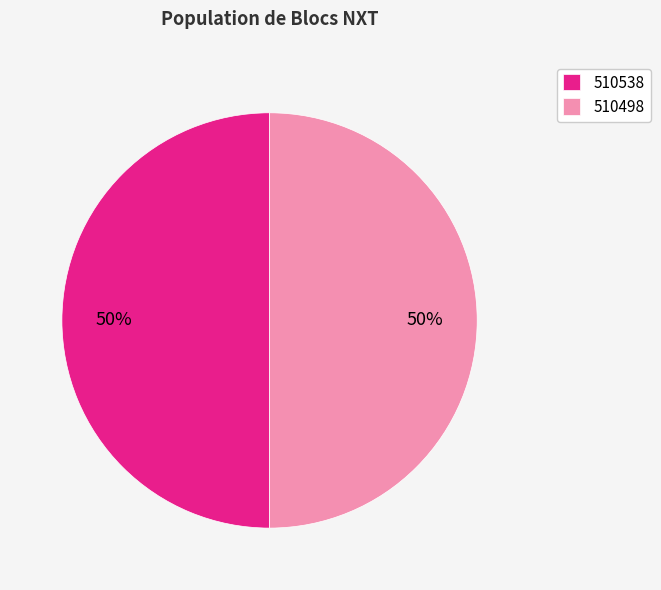

Combined, do 510498 and 510538 account for over 50%?

Yes